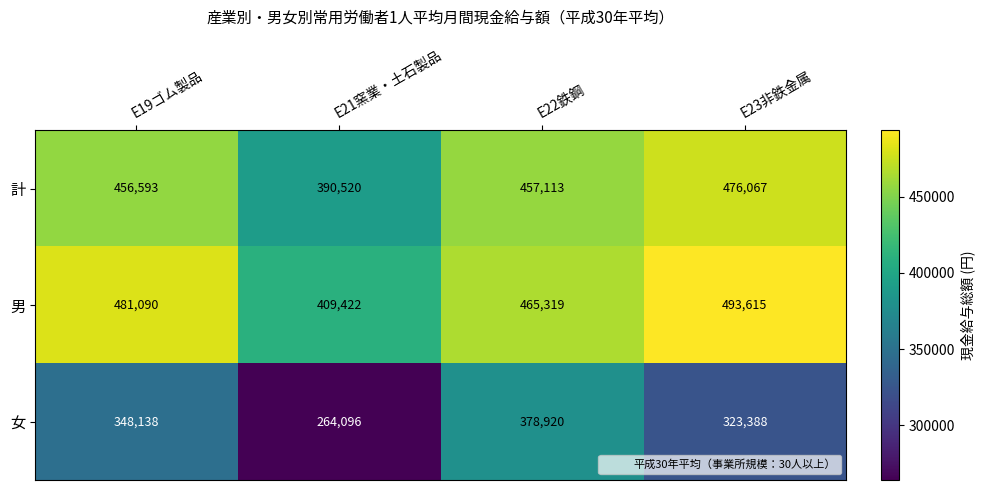

At which category is the sum across all series the highest?

E22鉄鋼